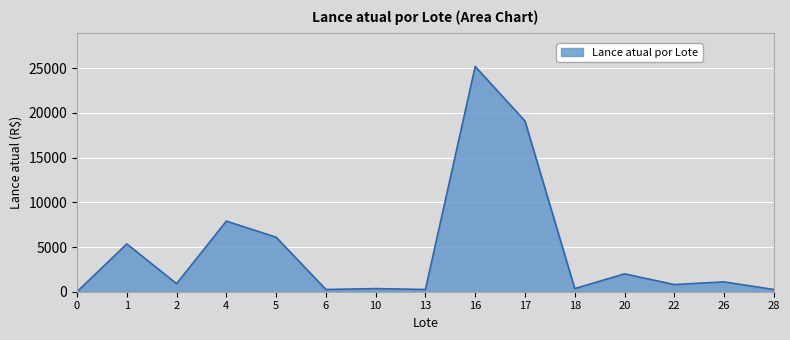

At which label is the value closest to 12601?

4